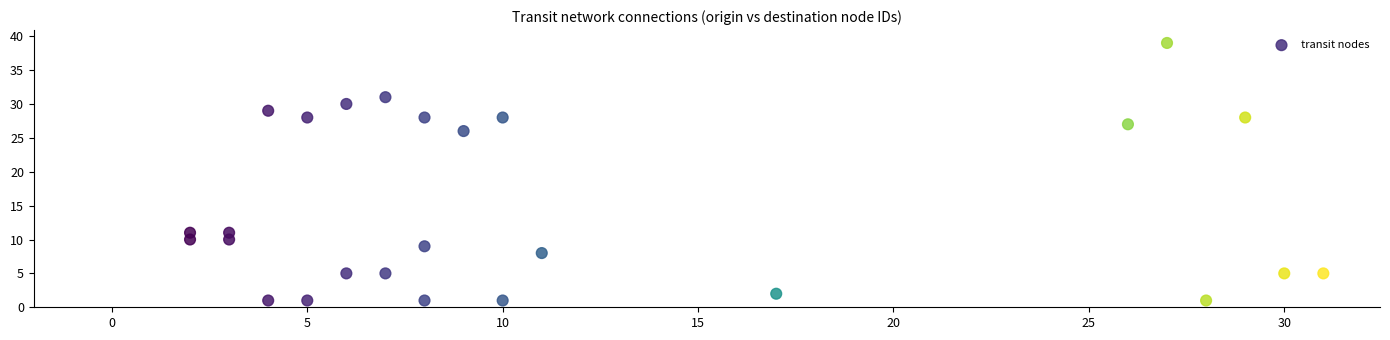

What is the range of X values (max minus min)?

29